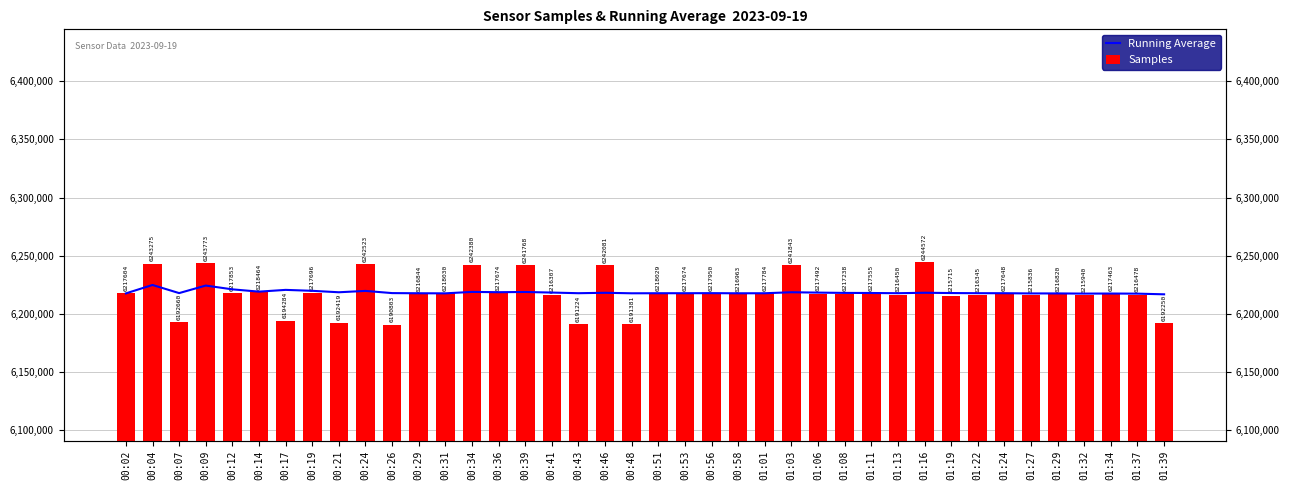

The value of Samples at 01:06 is 6217492. True or false?

True